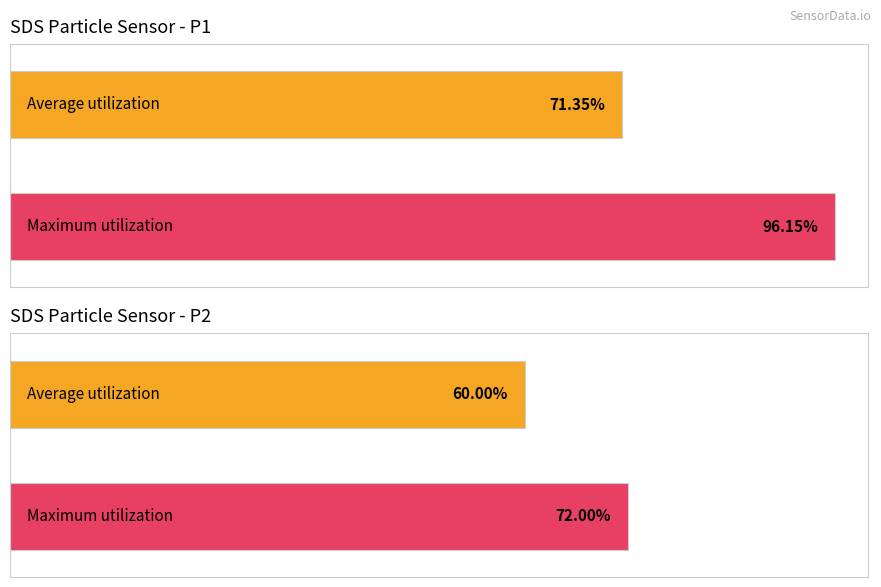

Which series has the largest total across all categories?

Maximum utilization